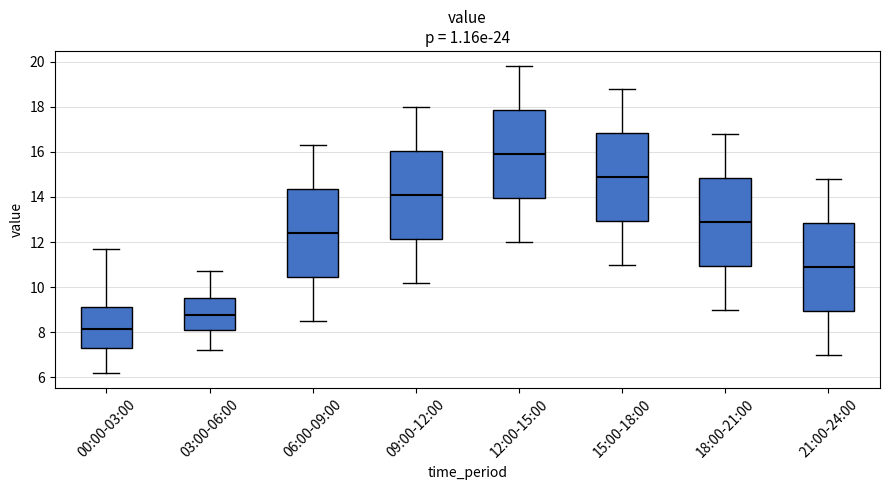

Reading left to right, read every box against the y-axis: the position of its median line, the range the box covers, and the ends of its whiskers. The values are not printed on the chart, so give them approximately, as read against the axis.

00:00-03:00: median 8.2, box 7.4 to 9.2, whiskers 6.2 to 11.8
03:00-06:00: median 8.8, box 8.2 to 9.6, whiskers 7.2 to 10.8
06:00-09:00: median 12.4, box 10.4 to 14.4, whiskers 8.6 to 16.4
09:00-12:00: median 14.2, box 12.2 to 16.0, whiskers 10.2 to 18.0
12:00-15:00: median 16.0, box 14.0 to 17.8, whiskers 12.0 to 19.8
15:00-18:00: median 15.0, box 13.0 to 16.8, whiskers 11.0 to 18.8
18:00-21:00: median 13.0, box 11.0 to 14.8, whiskers 9.0 to 16.8
21:00-24:00: median 11.0, box 9.0 to 12.8, whiskers 7.0 to 14.8